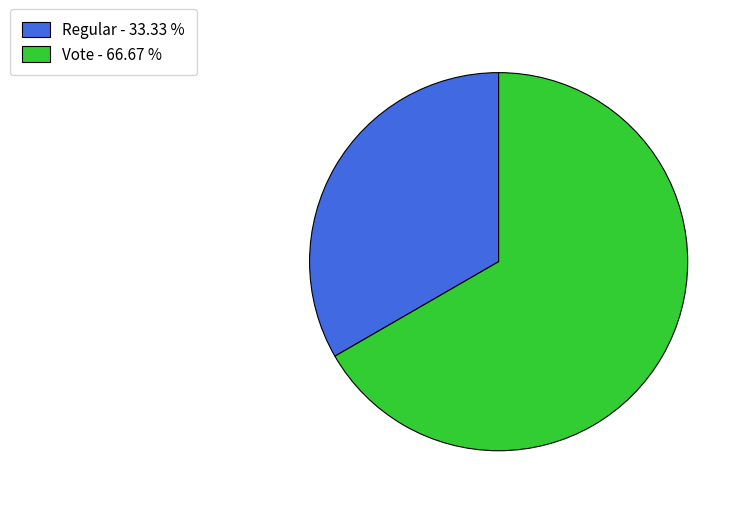

Is the sum of Regular and Vote greater than half?

Yes